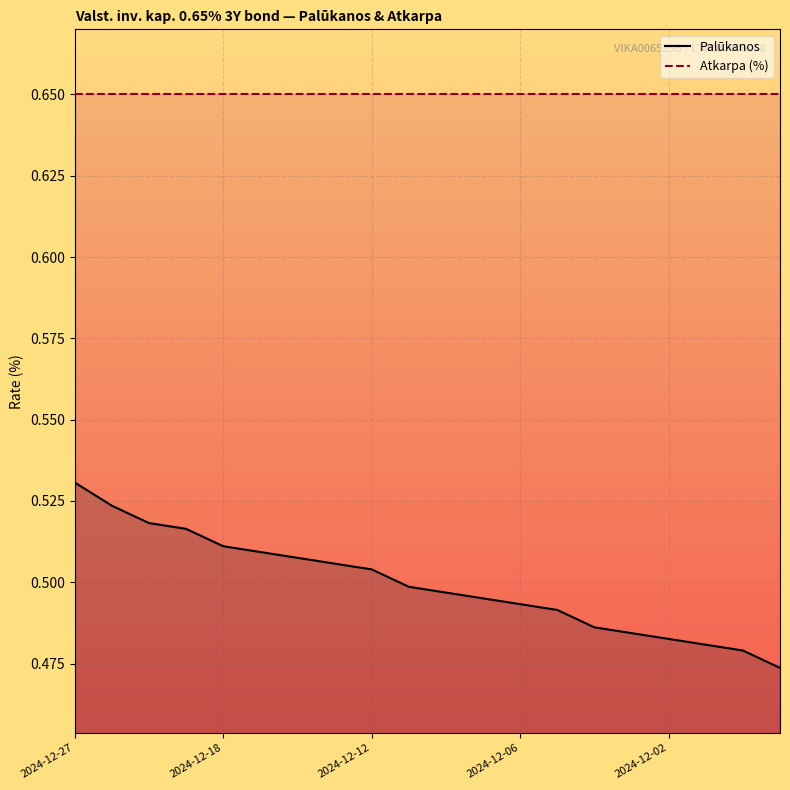

True or false: the data shows 0.3 at 2024-12-23.

False